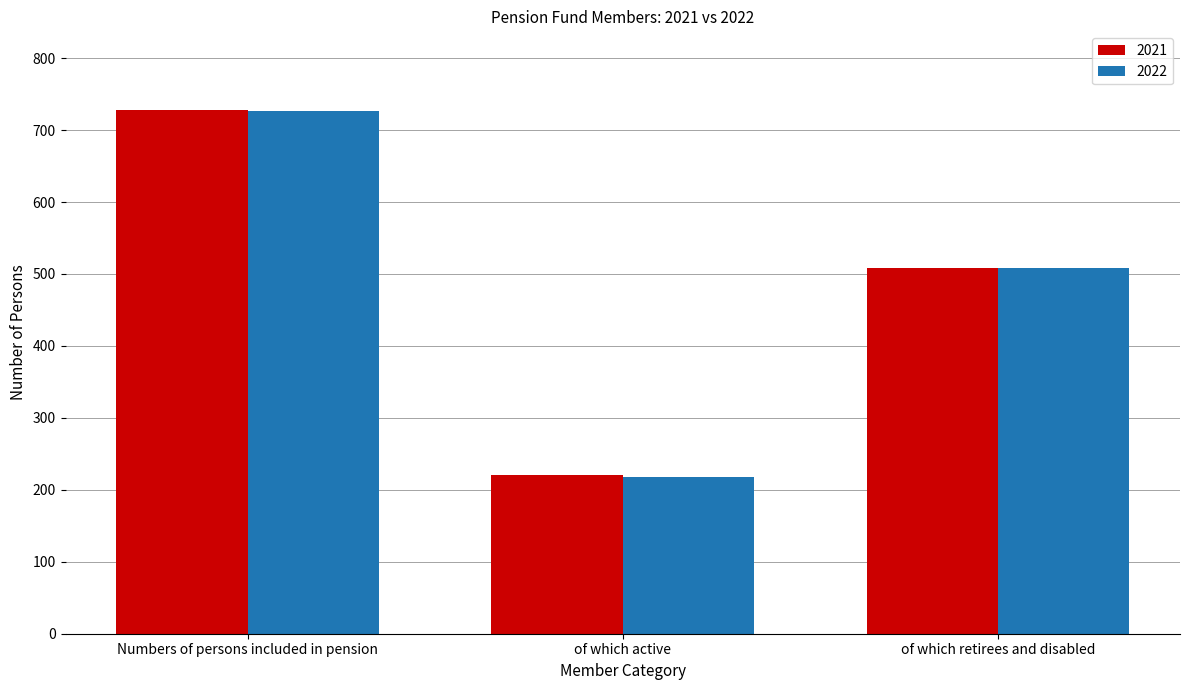

The 2021 series shows 508 at of which retirees and disabled. True or false?

True